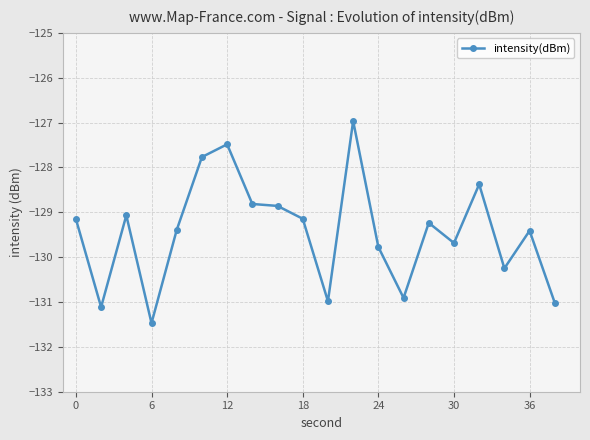

True or false: the data has more than 0 interior local peaks.

True